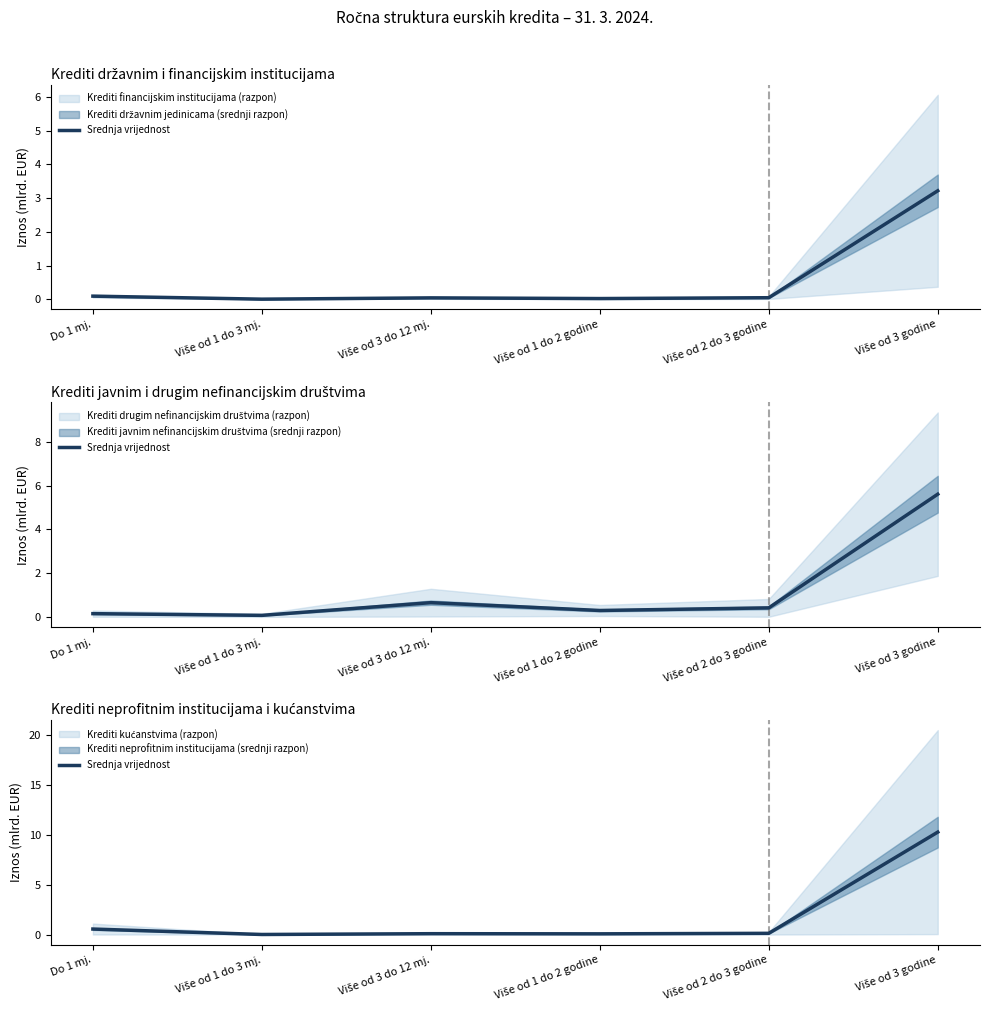

What is the approximate value at Više od 1 do 2 godine?

0.1